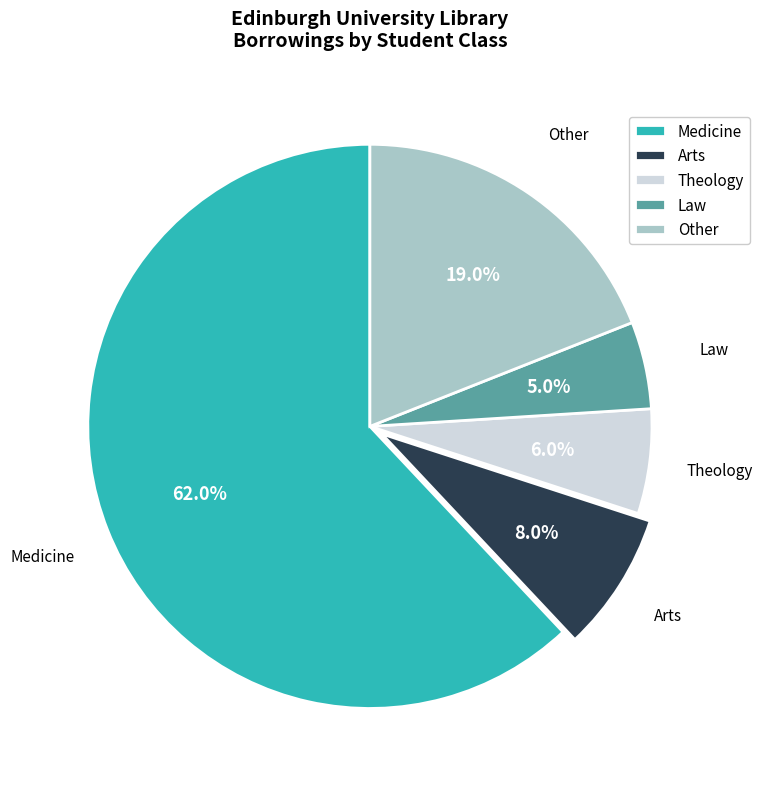

Which slice is the largest?

Medicine